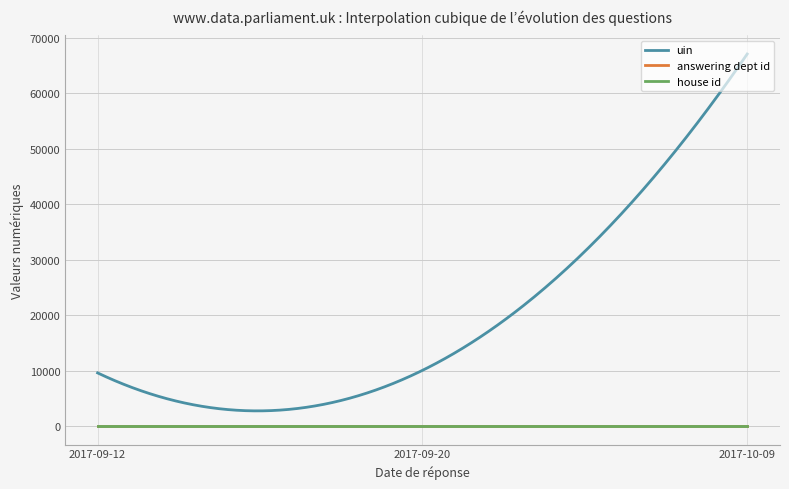

True or false: uin and house id cross at least once.

False